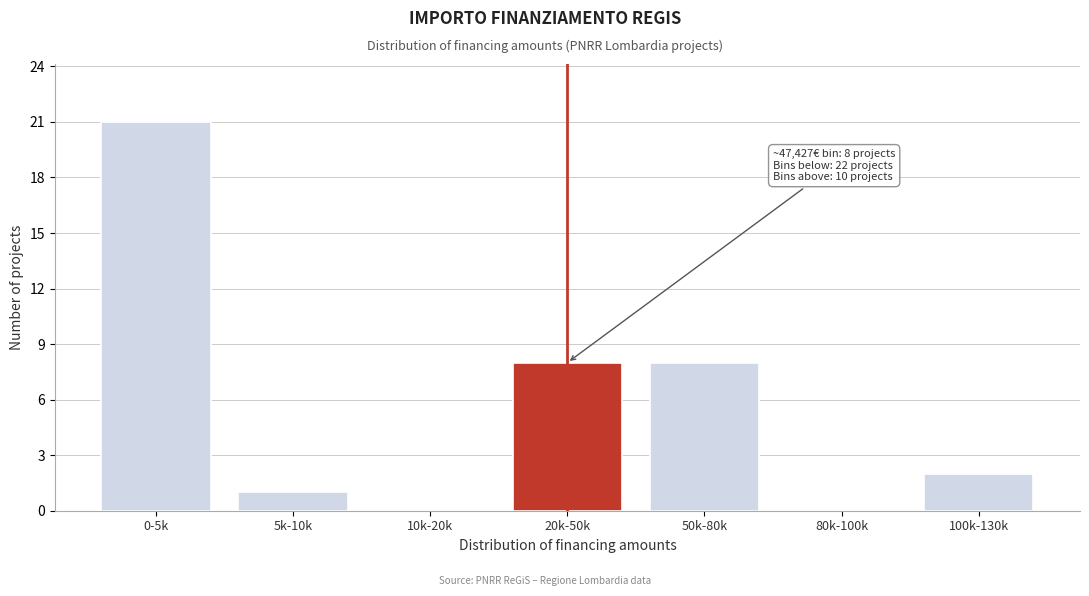

Reading left to right, what are all the values shown in this chart?

0-5k=21	5k-10k=1	10k-20k=0	20k-50k=8	50k-80k=8	80k-100k=0	100k-130k=2